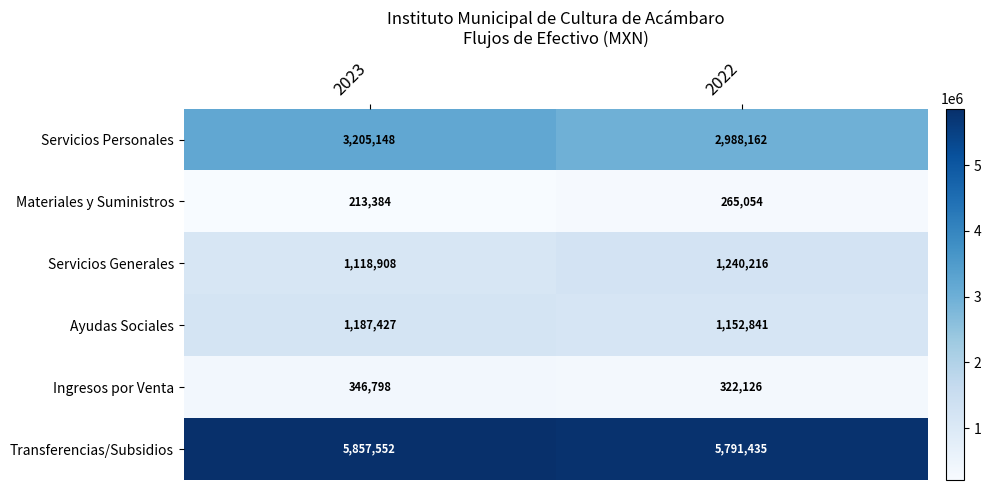

What is the sum of the Servicios Personales values at 2023 and 2022?

6193310